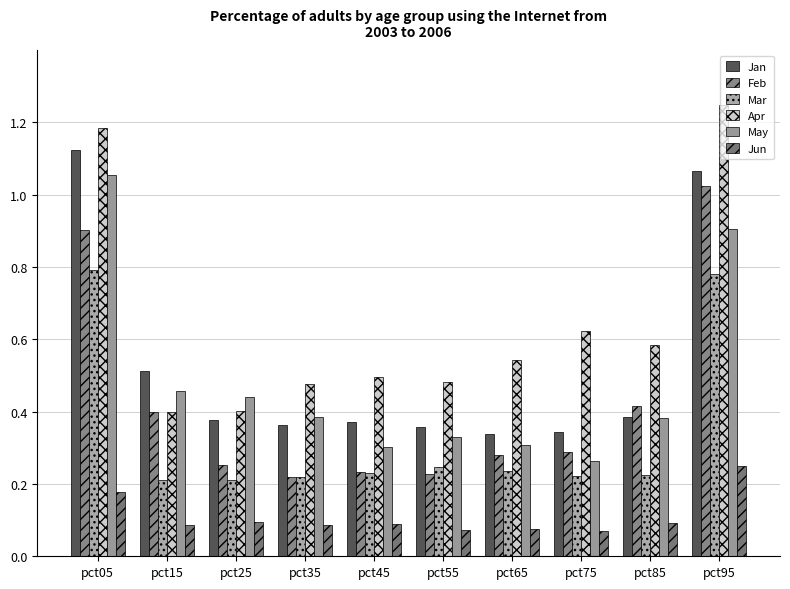

What is the total value across all series at pct35?

1.8